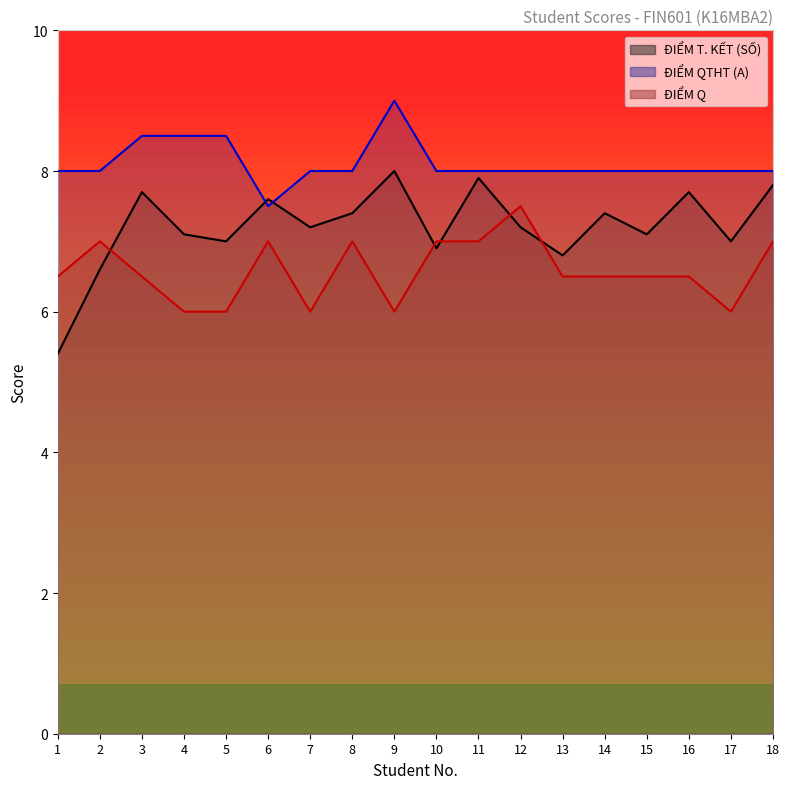

What is the minimum value for ĐIỂM Q?

6.0